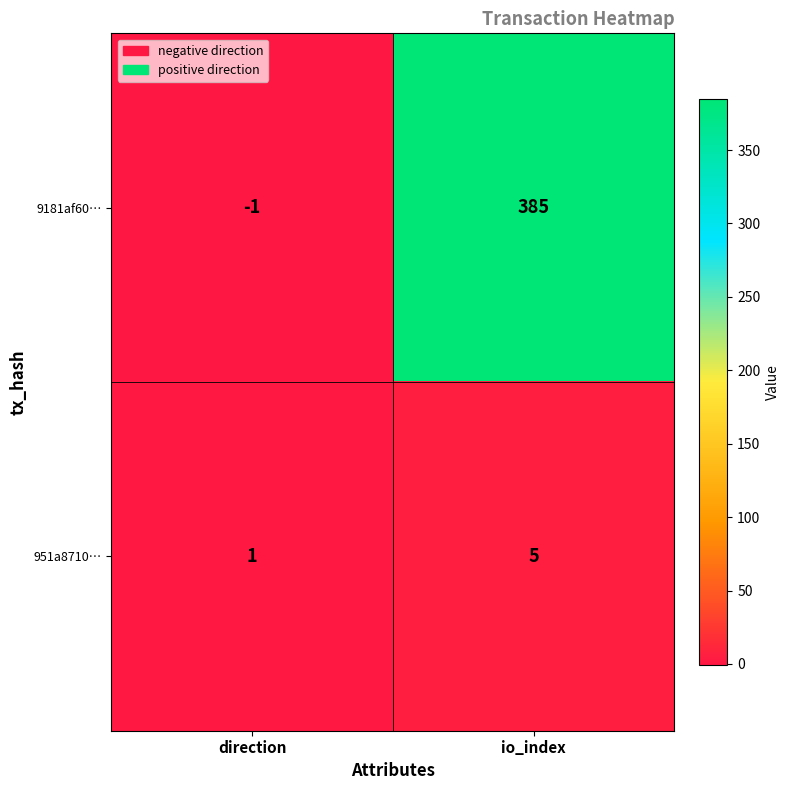

Reading left to right, transcribe all the data shown in this chart.

9181af60…: direction=-1	io_index=385
951a8710…: direction=1	io_index=5